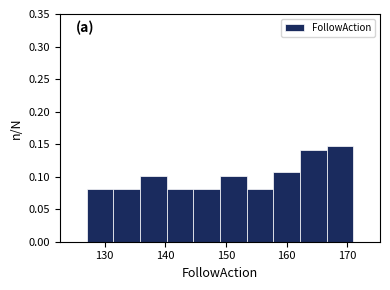

Reading left to right, transcribe this chart: for each bar, give the range it covers on the x-axis and its height. Neither the bar edges nor the heights are printed on the chart, so give them approximately, as read against the axes.

127.0 to 131.4: 0.080
131.4 to 135.8: 0.080
135.8 to 140.2: 0.100
140.2 to 144.6: 0.080
144.6 to 149.0: 0.080
149.0 to 153.4: 0.100
153.4 to 157.8: 0.080
157.8 to 162.2: 0.105
162.2 to 166.6: 0.140
166.6 to 171.0: 0.150